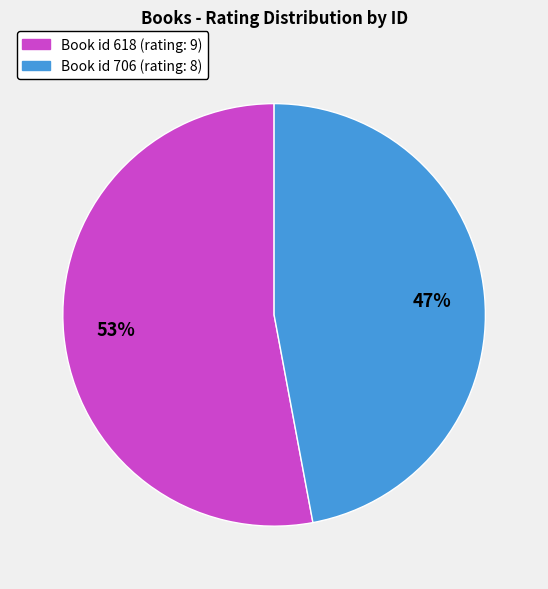

Is there any slice that represents more than half of the pie?

Yes